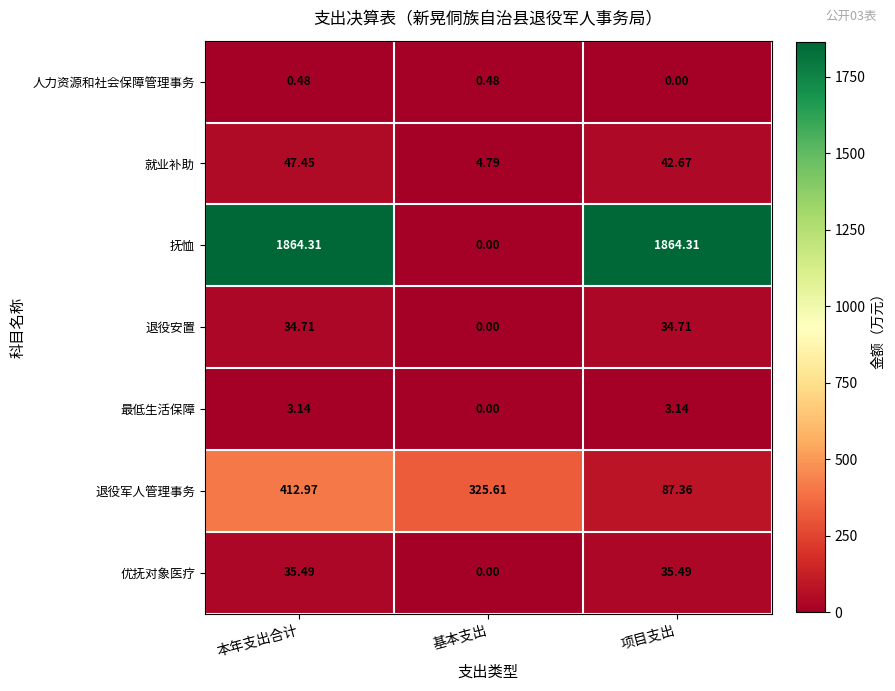

Rank the series by their maximum value, from highest to lowest.

抚恤, 退役军人管理事务, 就业补助, 优抚对象医疗, 退役安置, 最低生活保障, 人力资源和社会保障管理事务